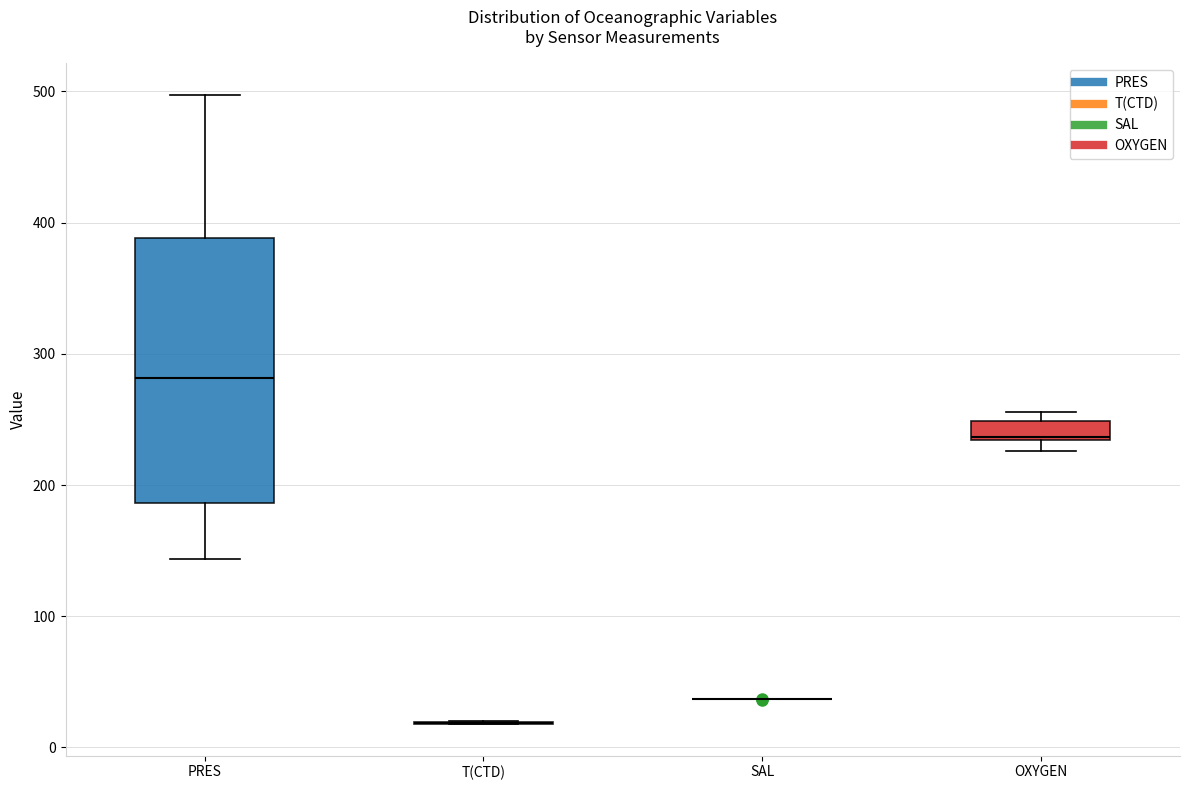

Comparing the boxes themselves (not the whiskers), which one is the tallest?

PRES